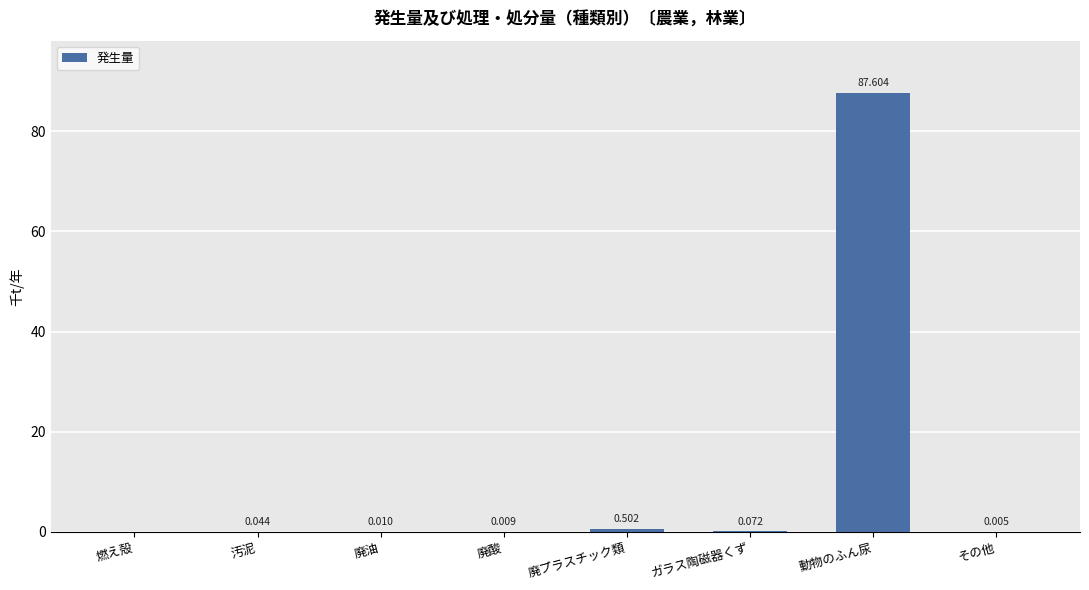

What is the sum of the values at 廃酸 and 廃プラスチック類?

0.5